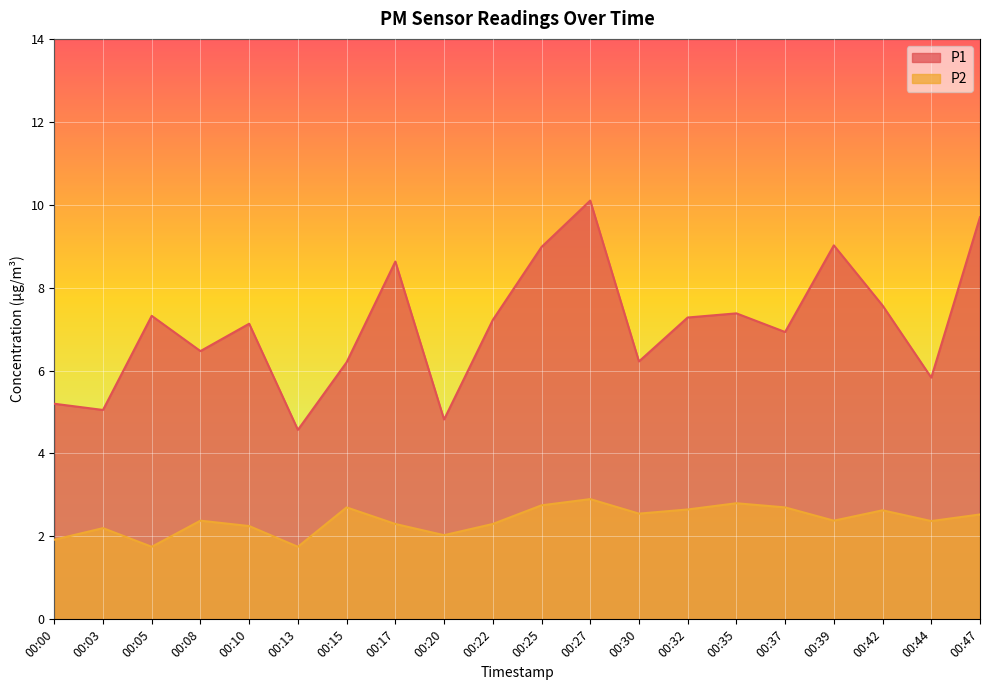

True or false: P1 and P2 intersect in this chart.

False